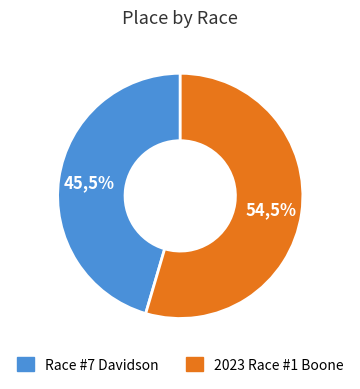

What is the ratio of the value at 2023 NCCX Race #1 Boone to the value at NCCX Race #7 Davidson -pb BMW?

1.2